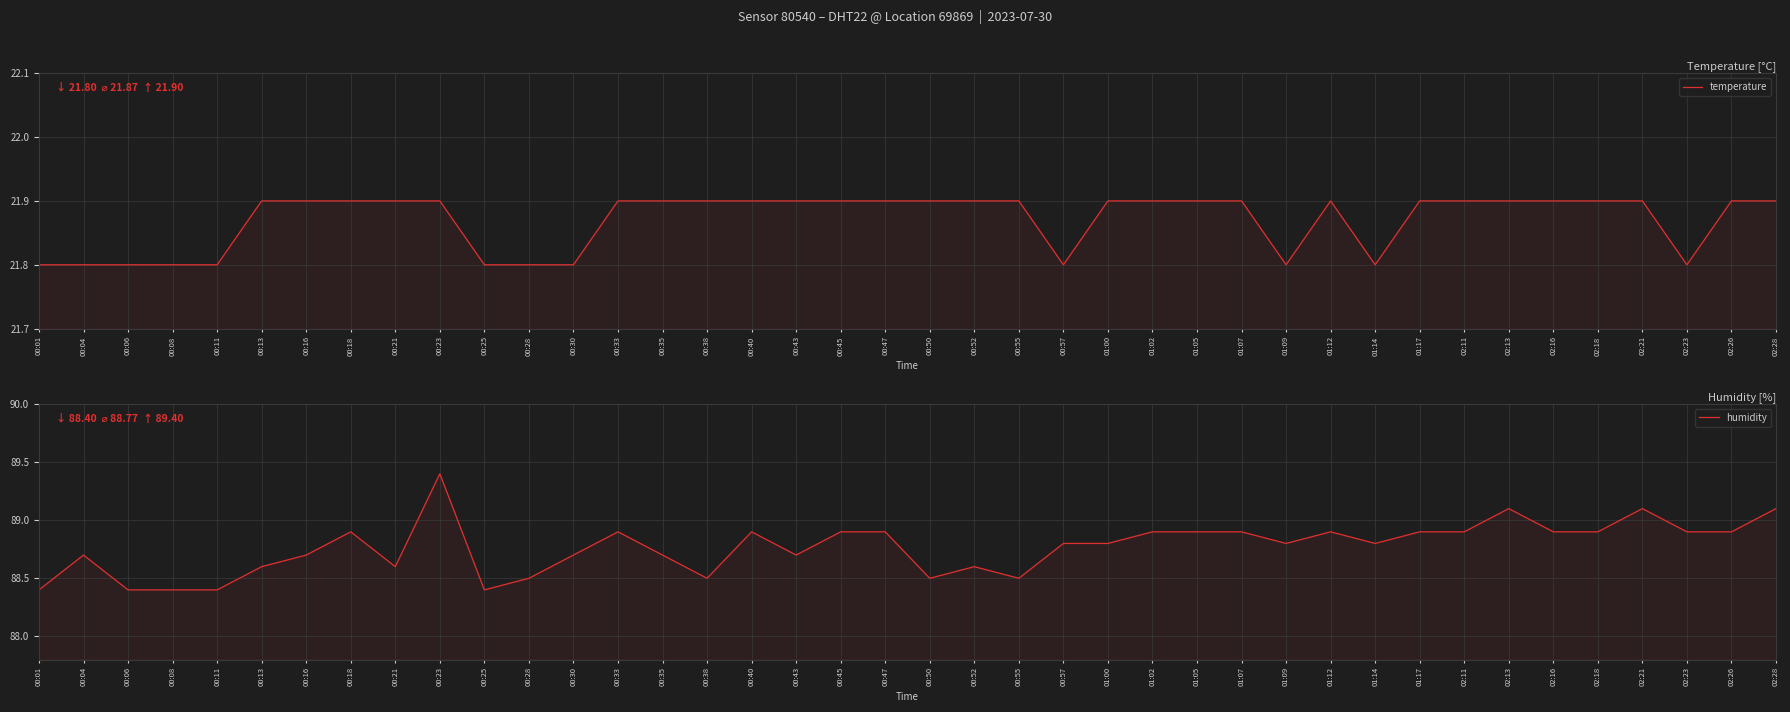

What is the spread (max minus min) of values at 00:55?

66.6